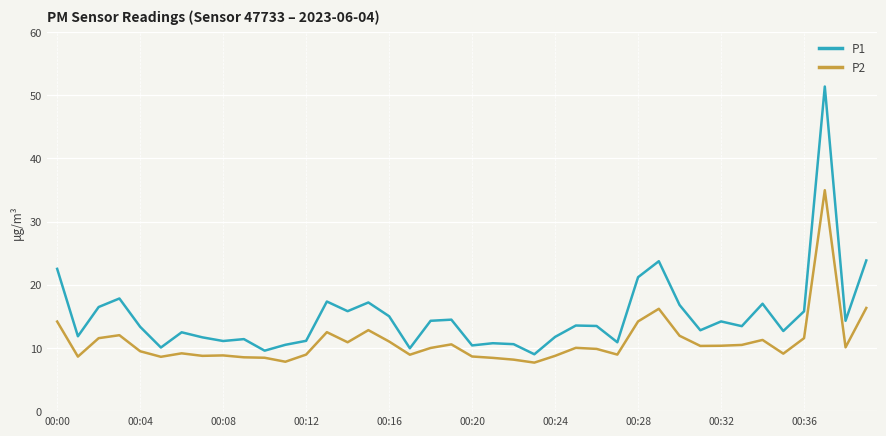

What is the minimum value shown in the chart?

7.7